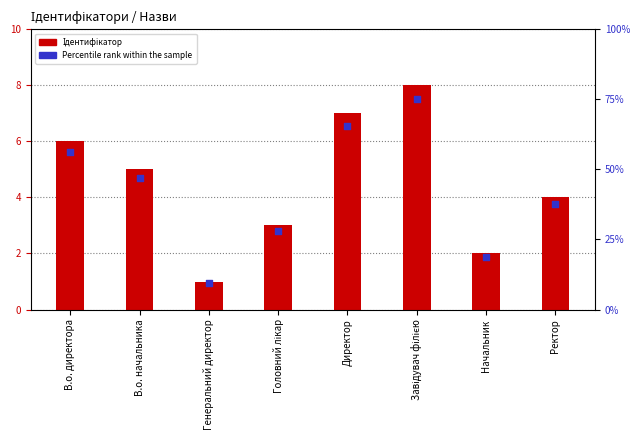

At how many categories does at least one series exceed 27?

6